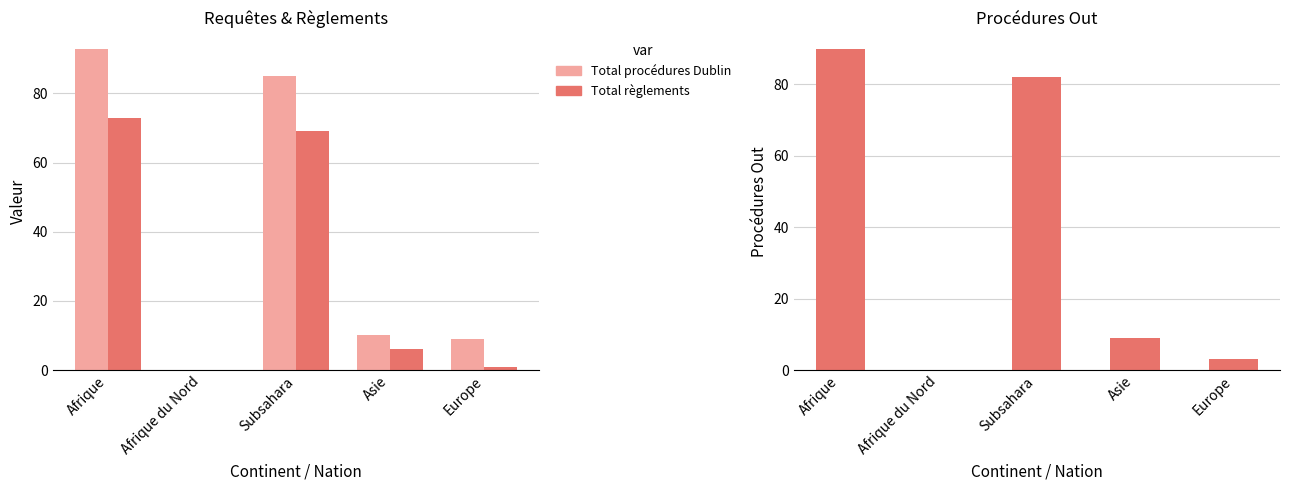

What is the label of the 5th bar from the left?

Europe